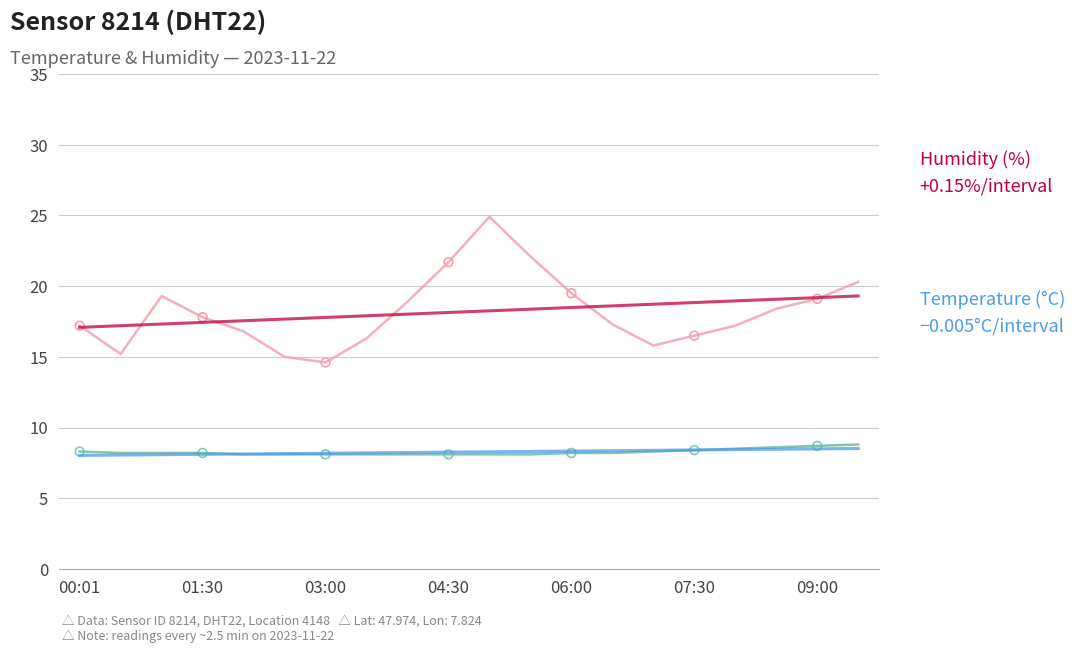

At how many categories does at least one series exceed 21?

3